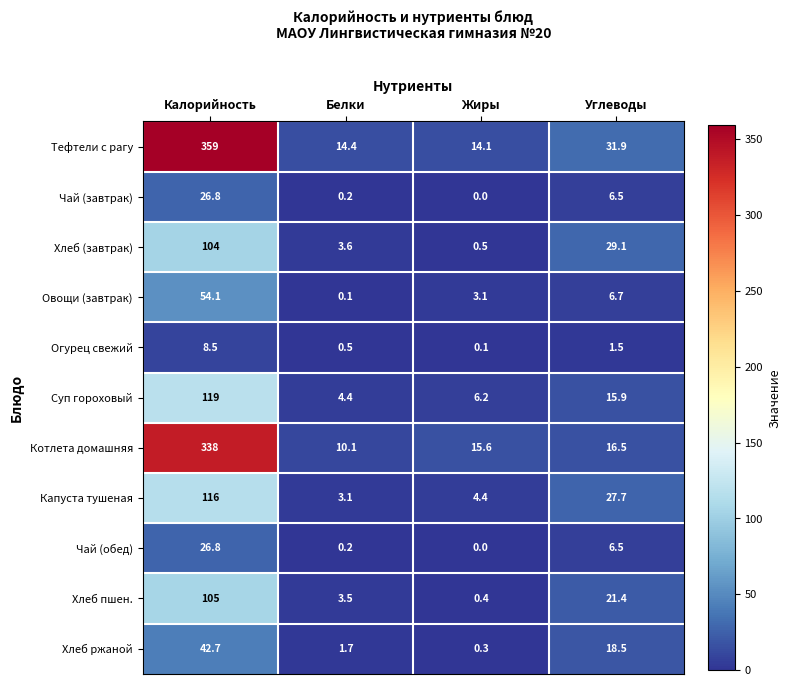

Is it true that Суп гороховый equals 72.4 at Калорийность?

False